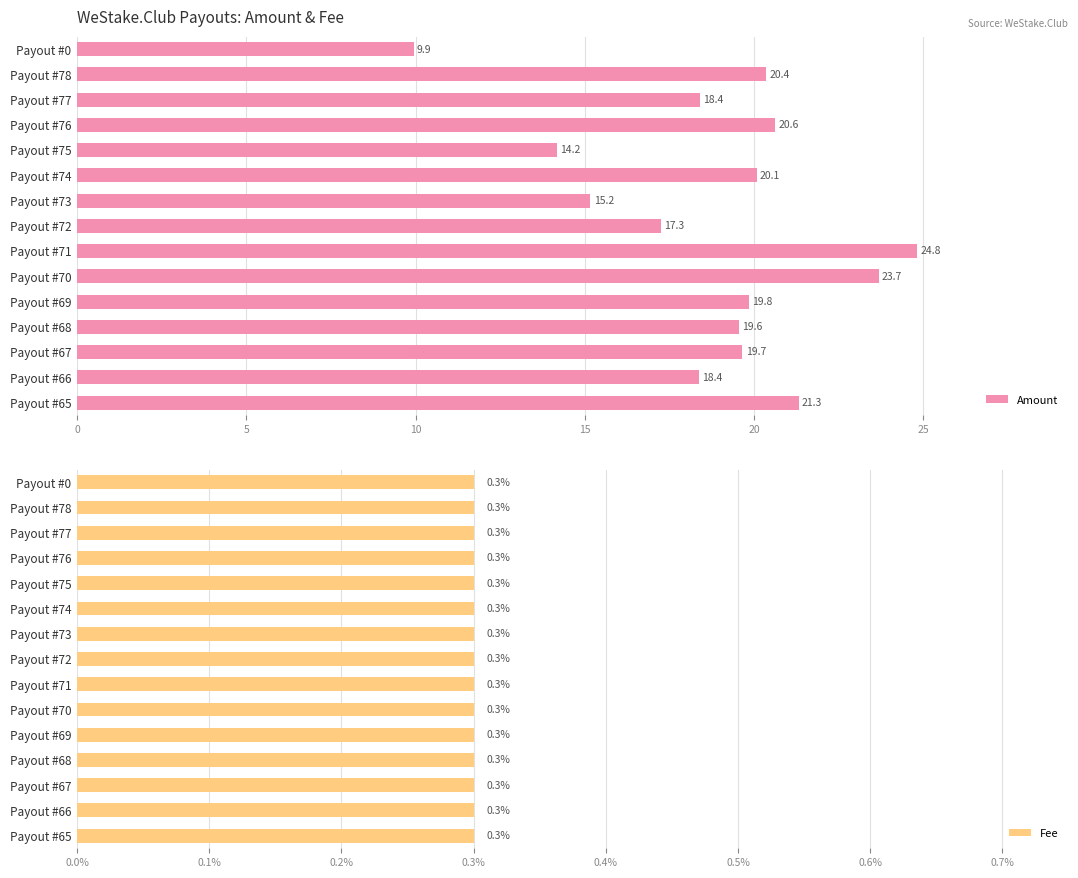

How many groups of bars are there?

15